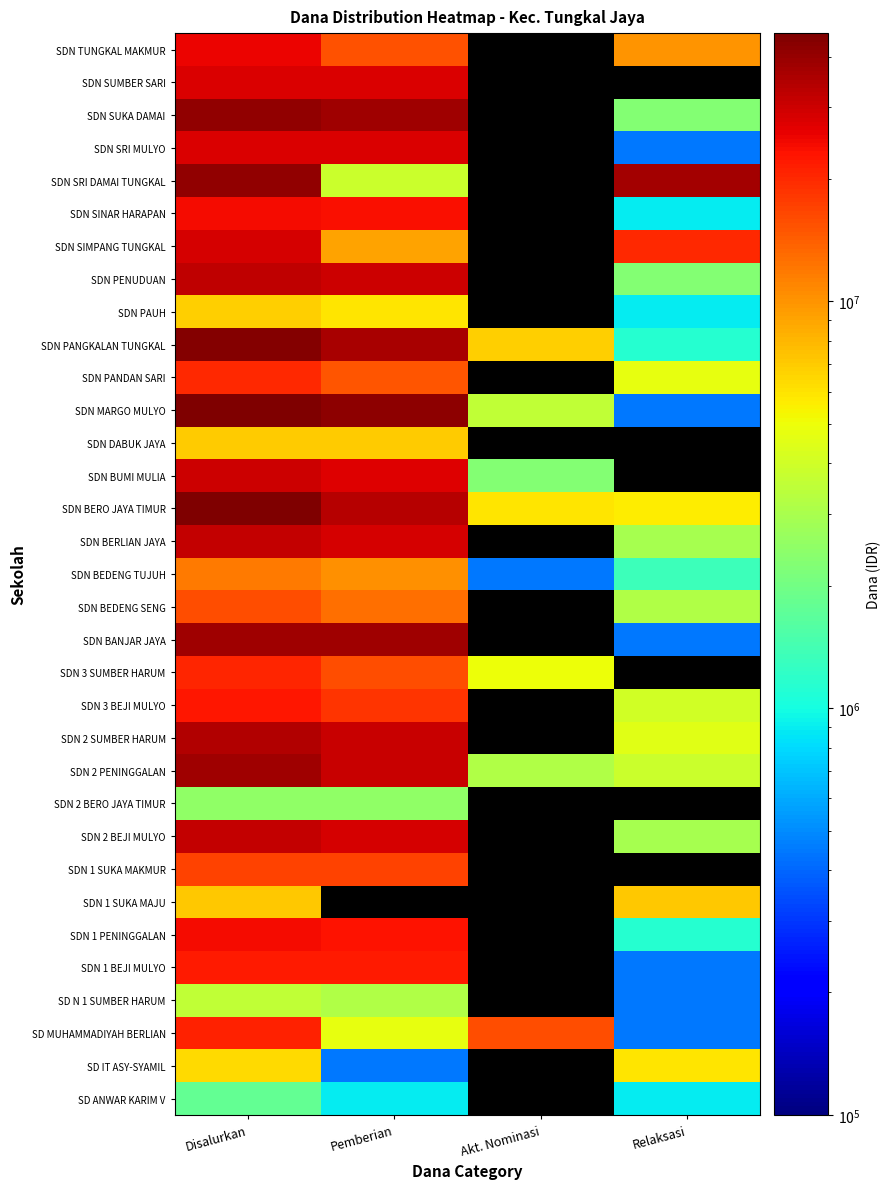

How many values in SDN 2 SUMBER HARUM are above zero?

3